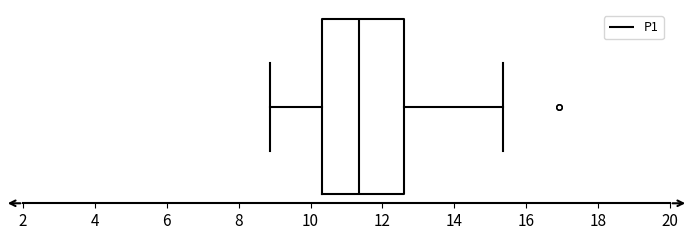

Read this box plot against the x-axis: the position of the median line, the range covered by the box, and the ends of both whiskers. The values are not printed on the chart, so give them approximately, as read against the axis.

median 11.4, box 10.4 to 12.6, whiskers 8.8 to 15.4